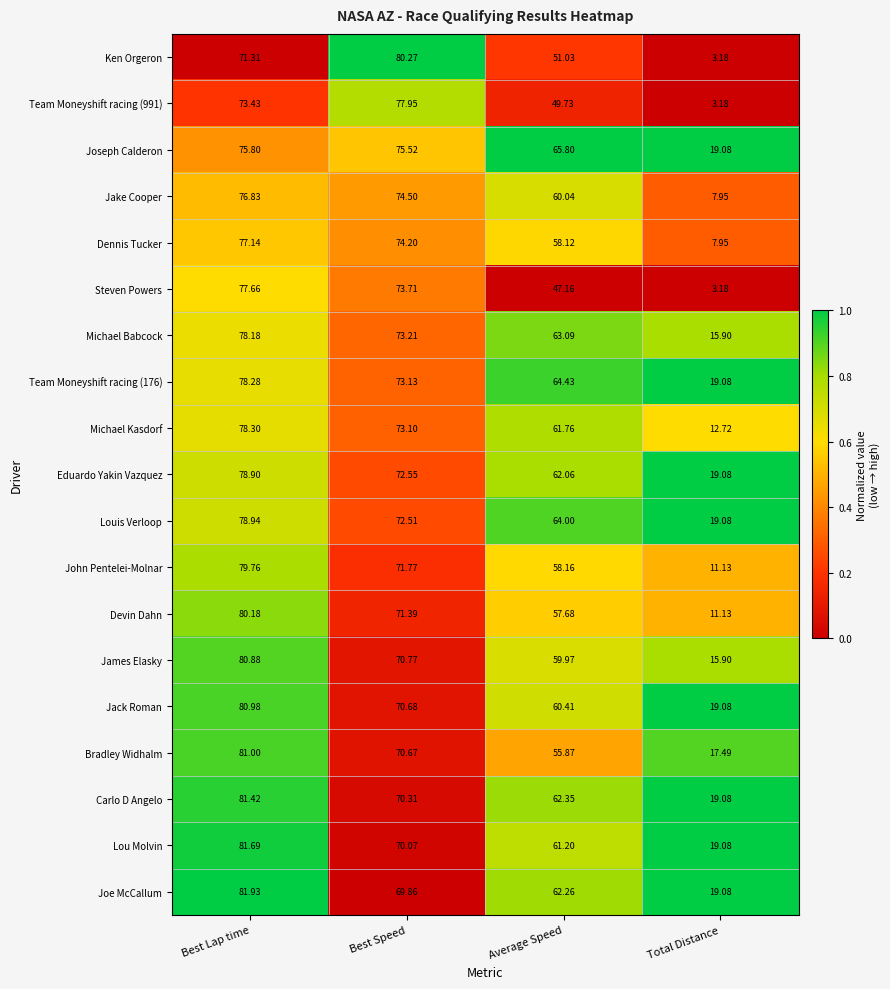

What is the spread (max minus min) of values at Best Speed?

10.4